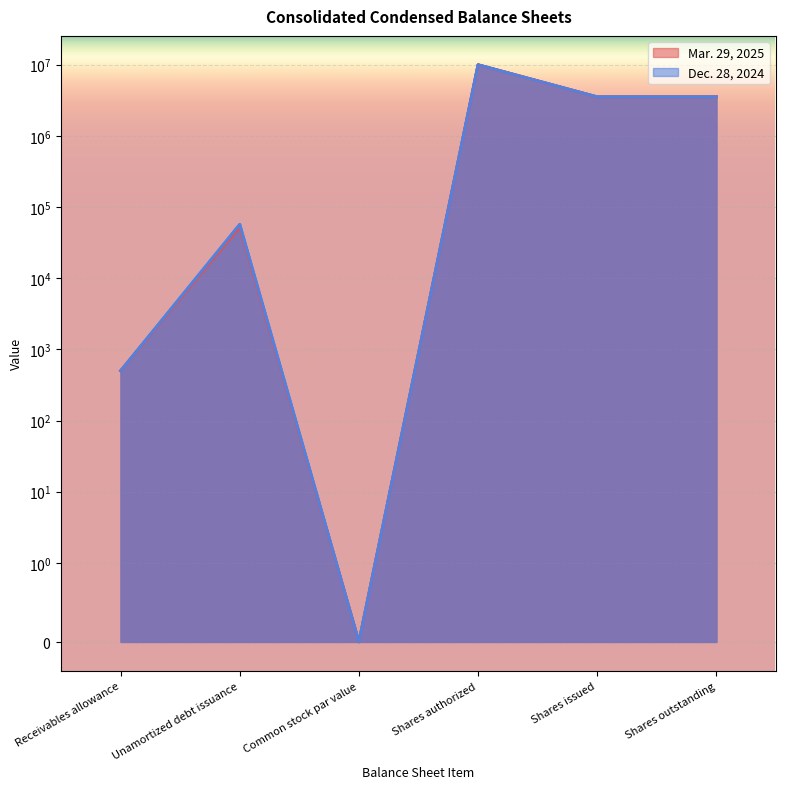

What is the sum of the Mar. 29, 2025 values at Common stock par value and Shares outstanding?

3539744